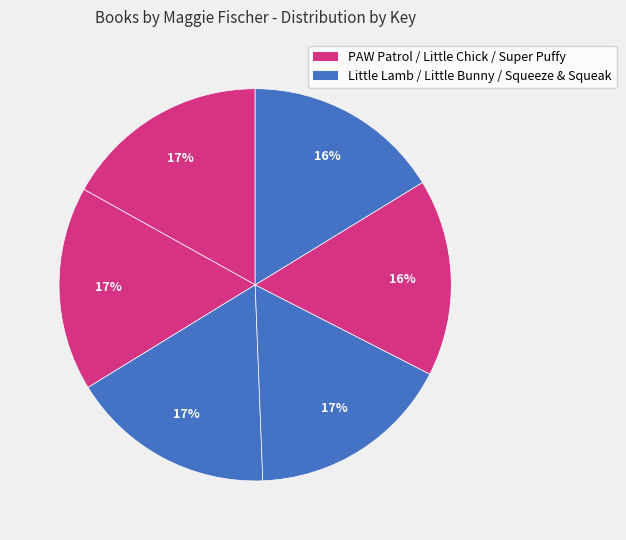

How many segments does this pie chart have?

6